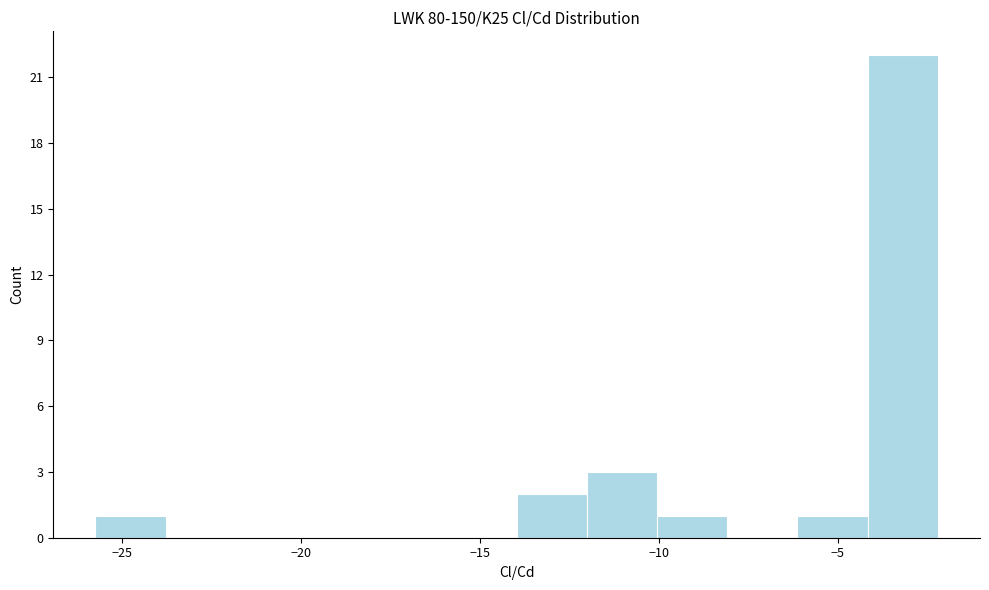

Around what value on the x-axis is the tallest bar? Give the approximate position of its centre, as read against the axis.

-3.0